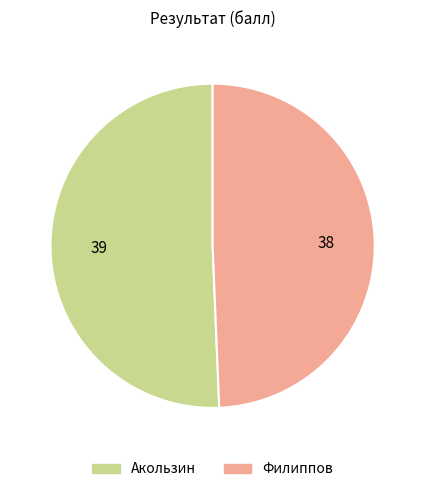

What is the ratio of the value at Акользин to the value at Филиппов?

1.0